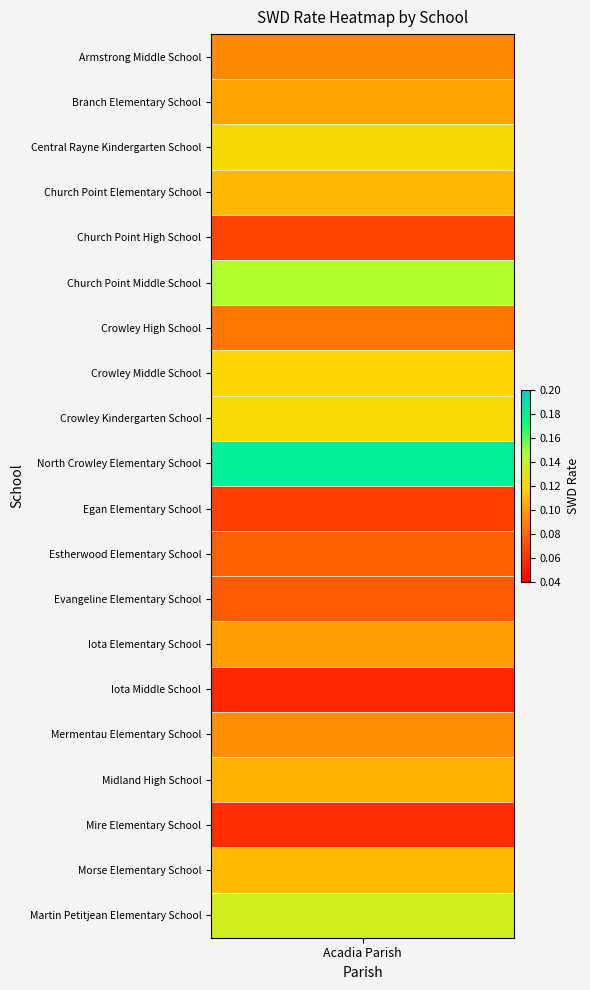

True or false: the data shows 0.1 at 19.

True